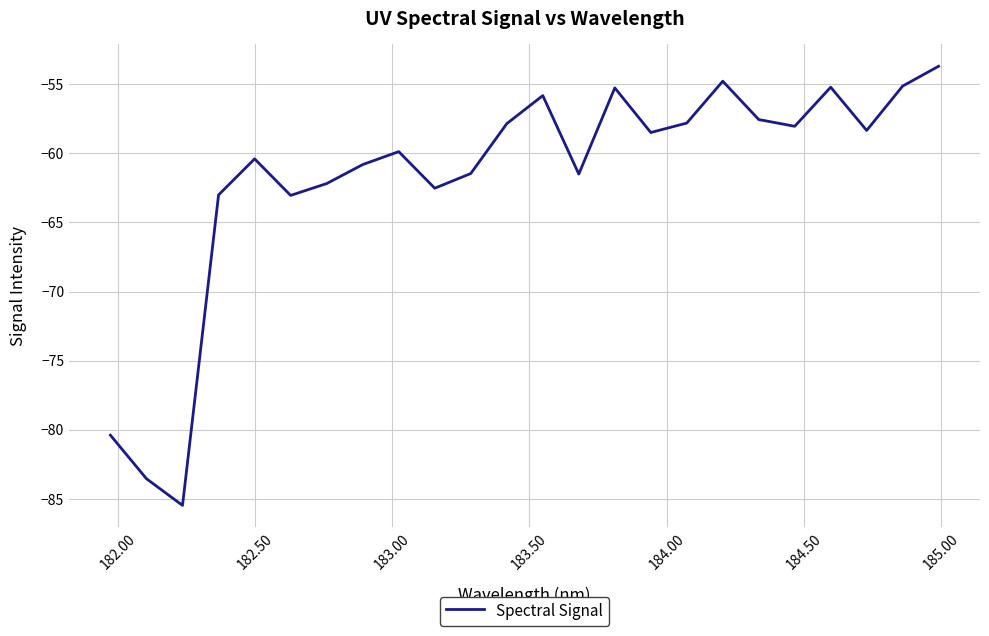

What is the minimum value shown in the chart?

-85.5